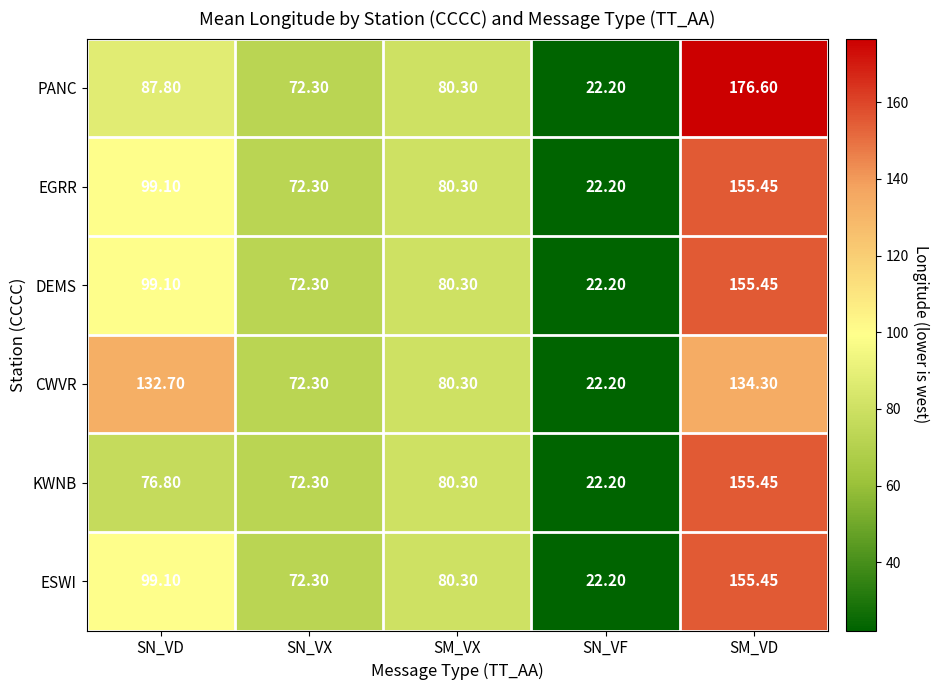

How many distinct data groups are displayed?

6